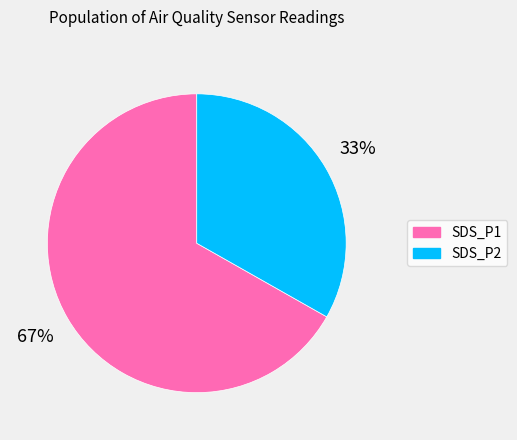

Combined, do SDS_P1 and SDS_P2 account for over 50%?

Yes